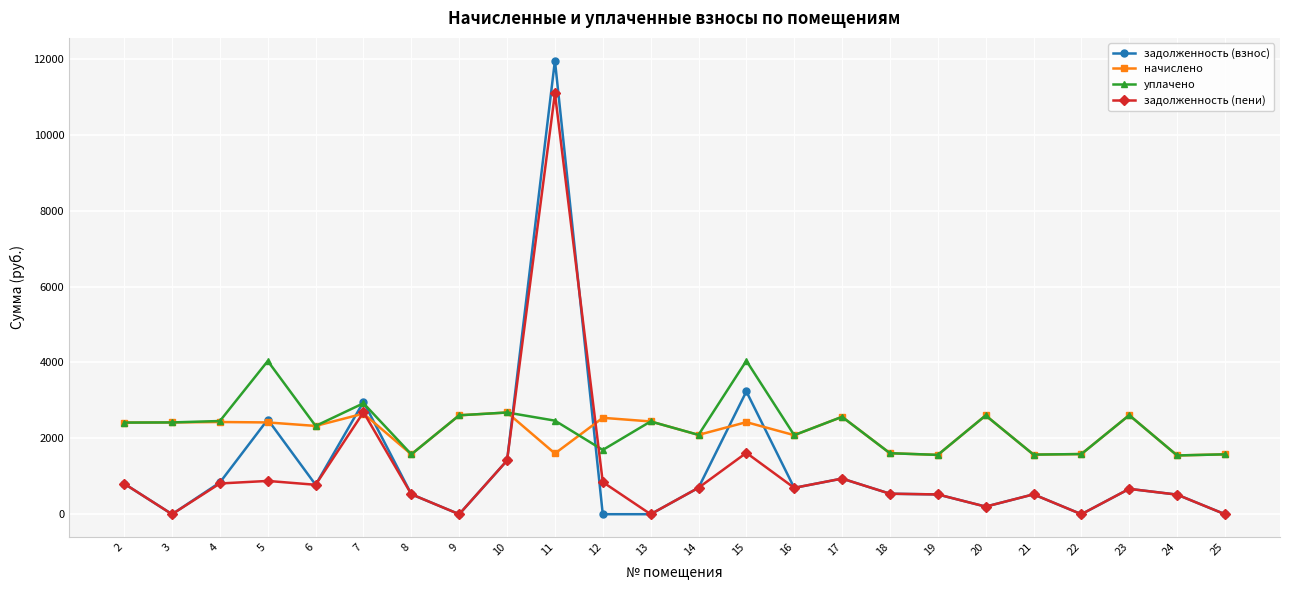

At which label is задолженность (взнос) closest to 5977?

15